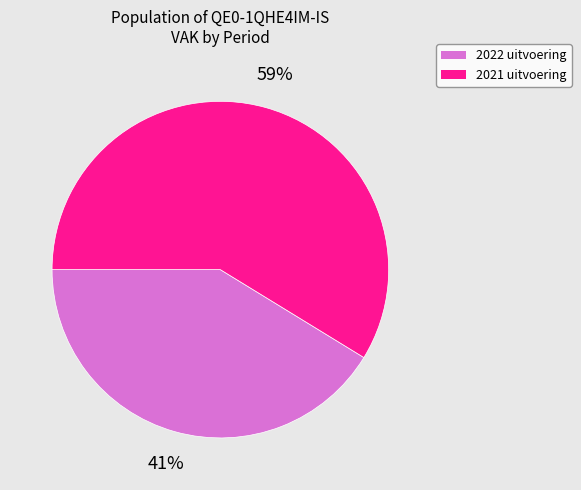

To the nearest percent, what is the average slice percentage?

50%